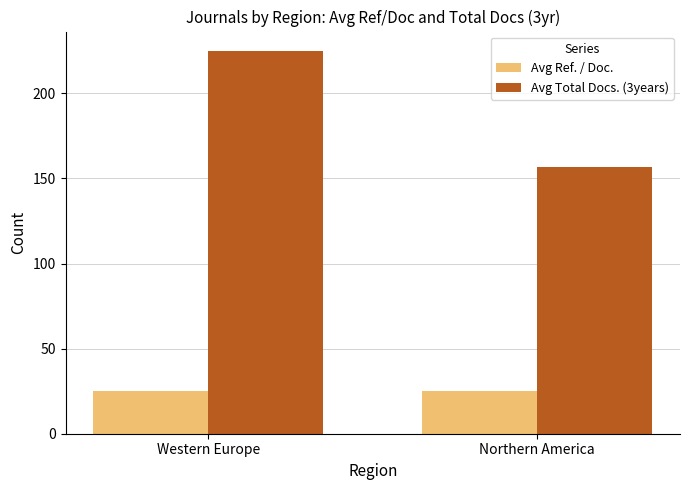

What is the total value across all series at Western Europe?

250.0